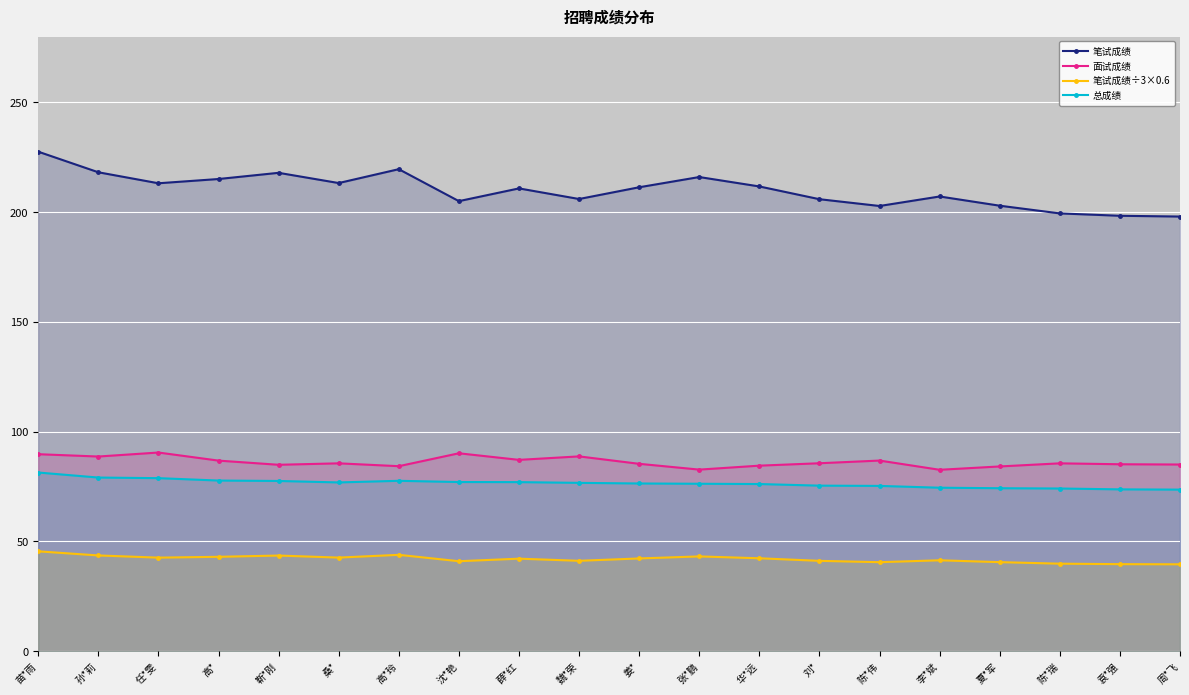

At which category does 笔试成绩 reach its first local peak?

靳*刚